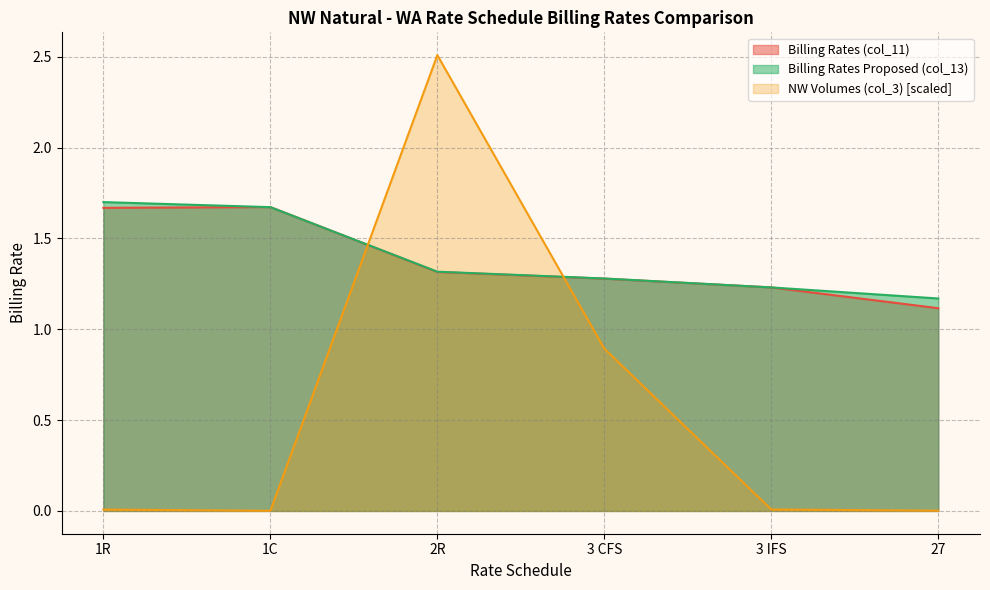

Read the Billing Rates (col_11) value at 1C.

1.7